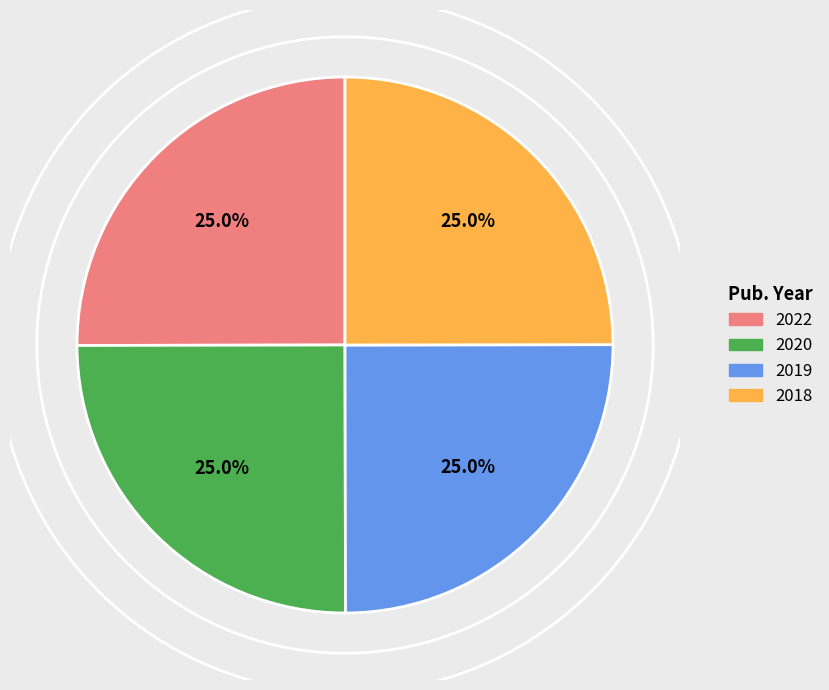

What portion of the pie excludes 2018?

75.0%